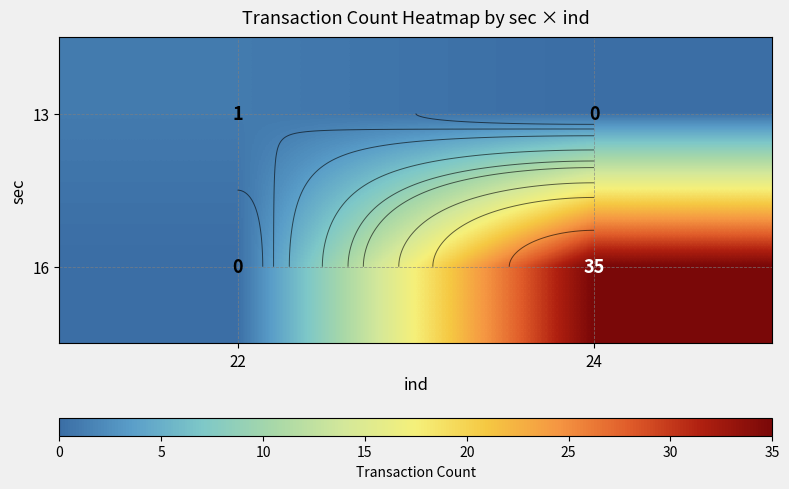

How many categories are shown in the chart?

2